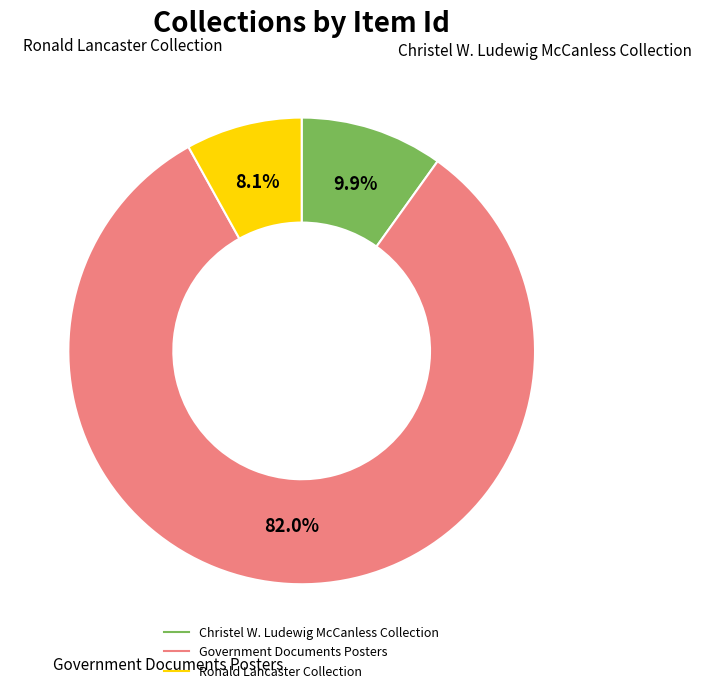

The Ronald Lancaster Collection slice represents 20% of the pie. True or false?

False